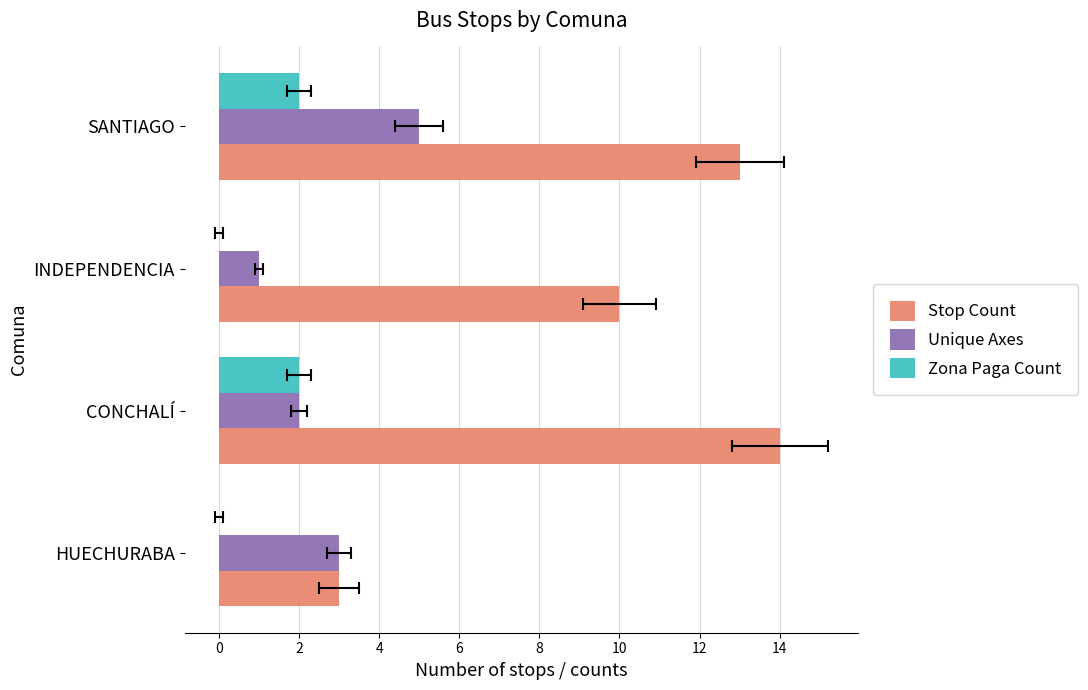

What is the spread (max minus min) of values at CONCHALÍ?

12